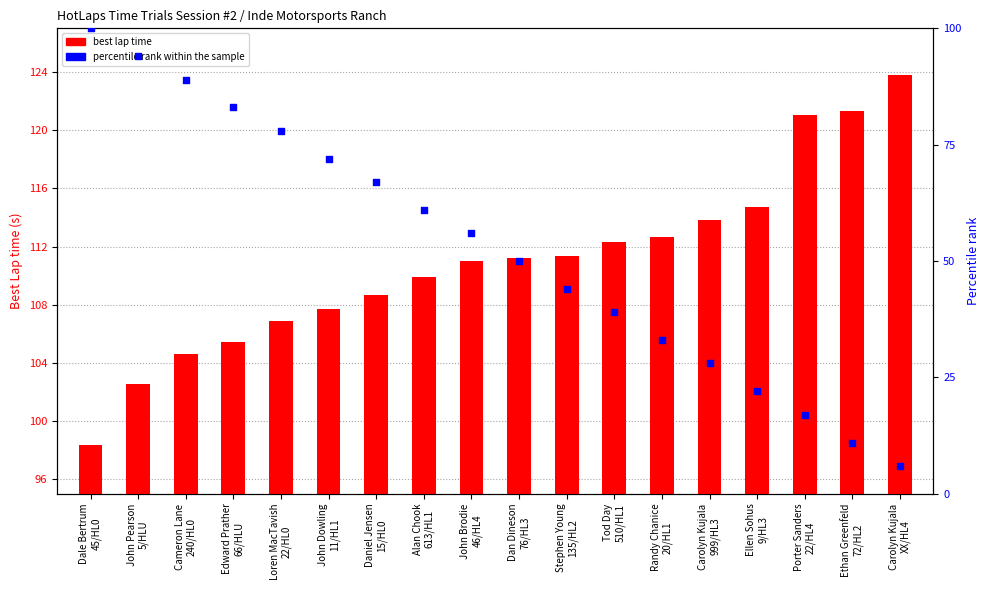

What is the total value across all series at Dan Dineson
76/HL3?

161.2